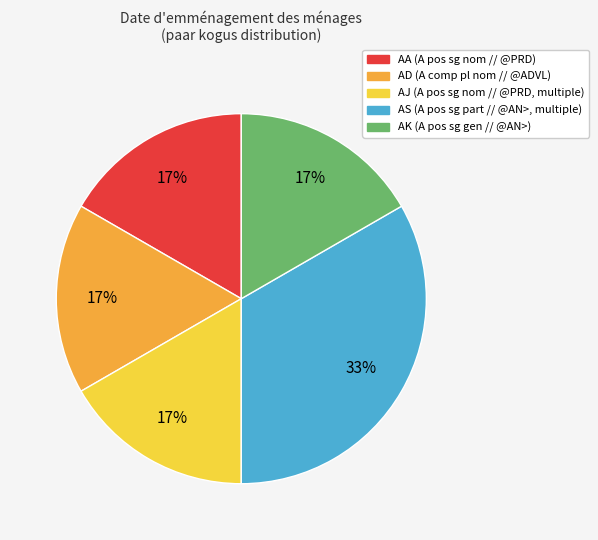

To the nearest percent, what percentage of the pie is AS?

33%